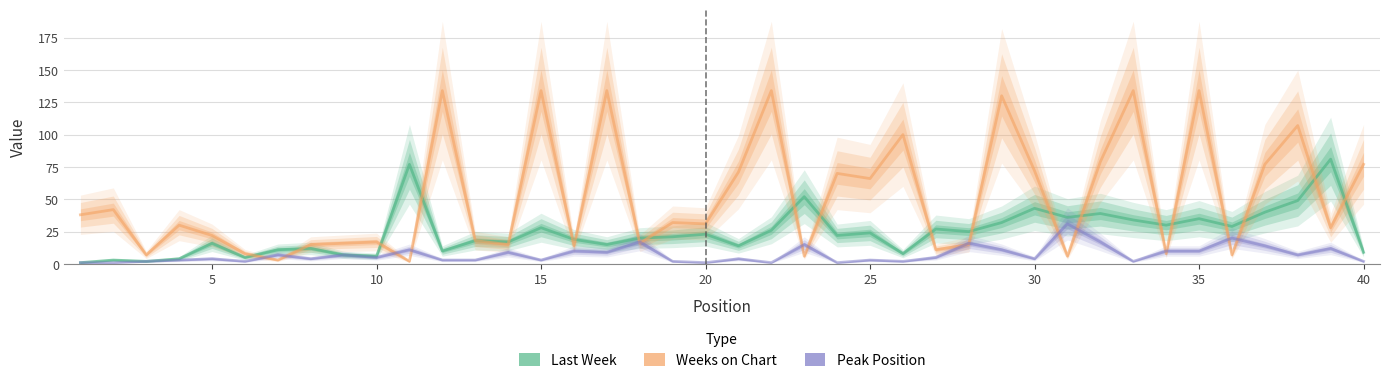

What is the value of the Last Week point at the 30th from the left?

43